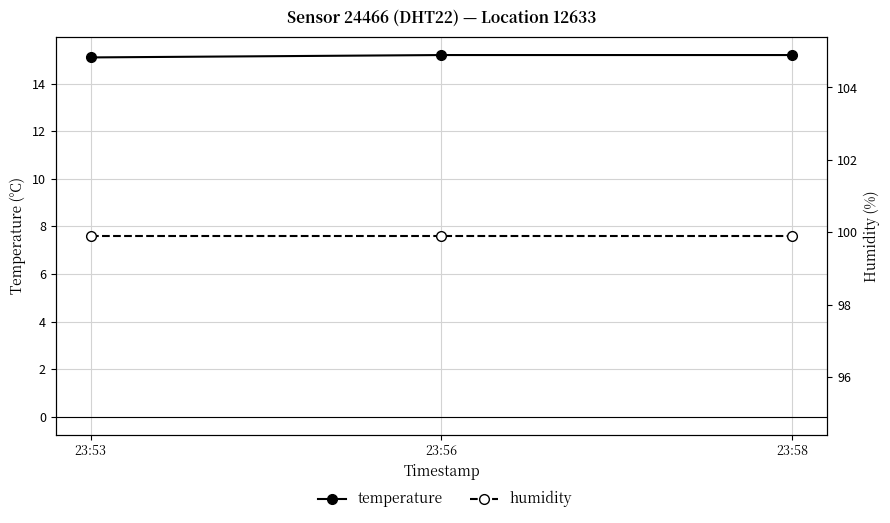

Which series has the largest range (max minus min)?

temperature